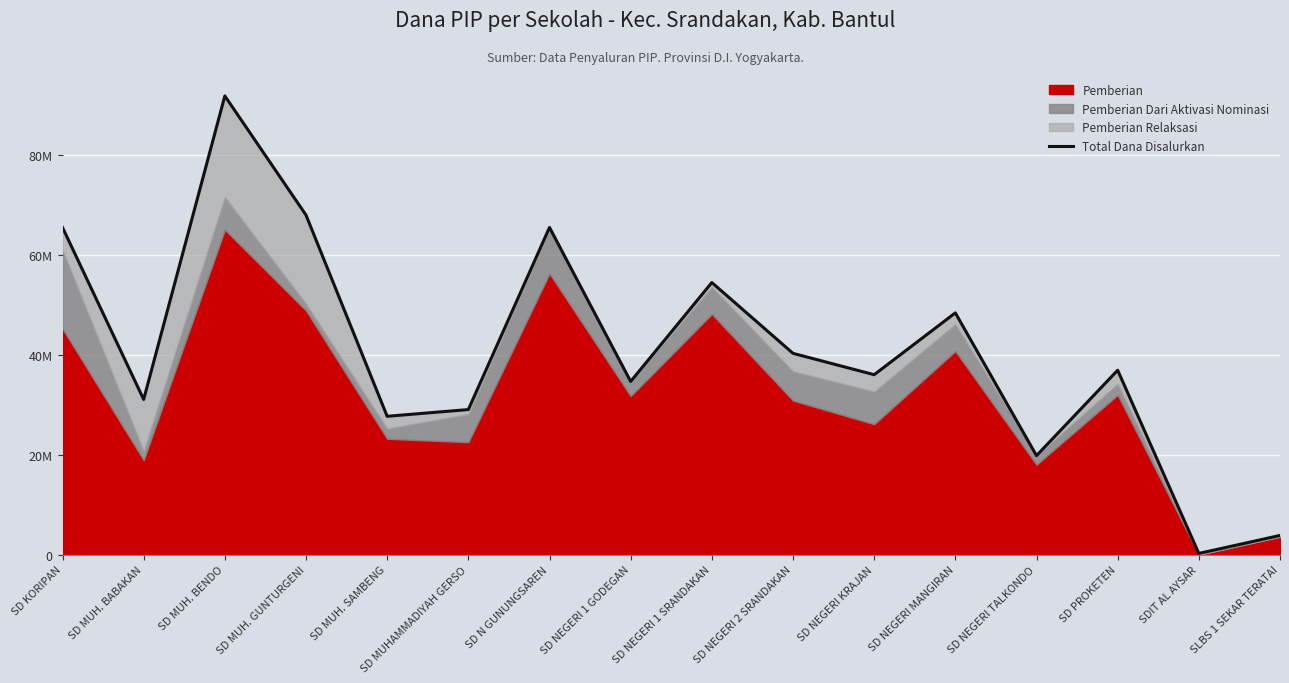

What position from the left is SDIT AL AYSAR?

15